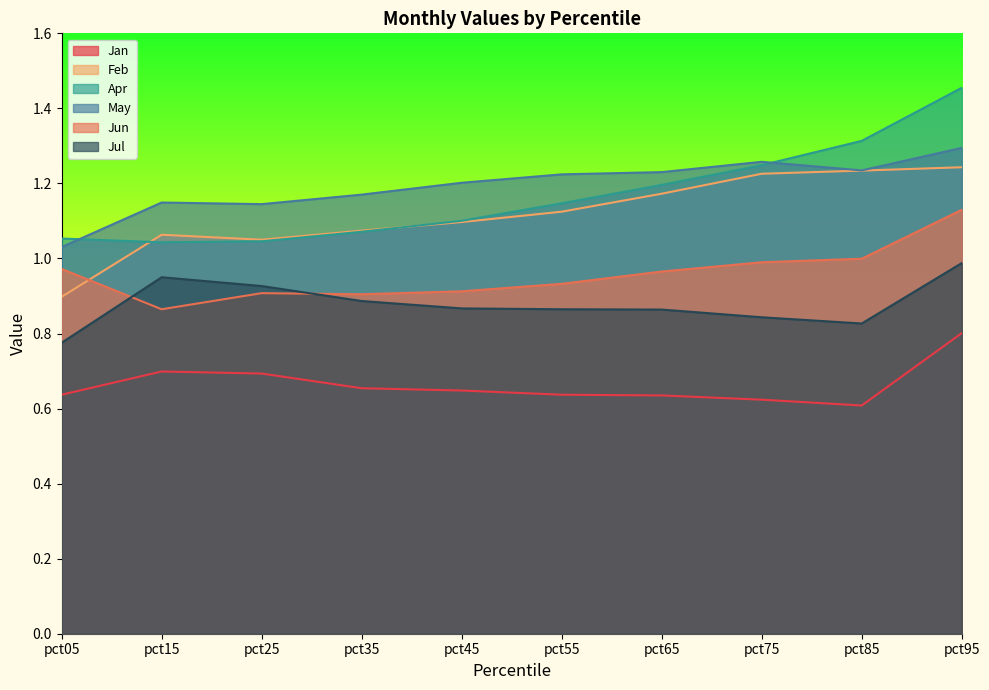

Does the chart have visible grid lines?

No